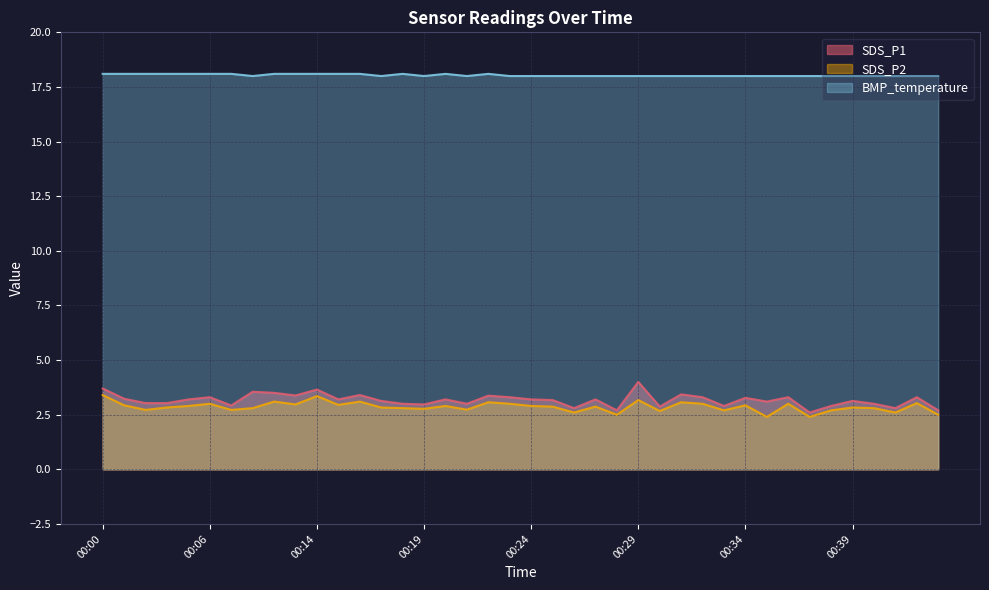

What is the lowest value of the BMP_temperature series?

18.0